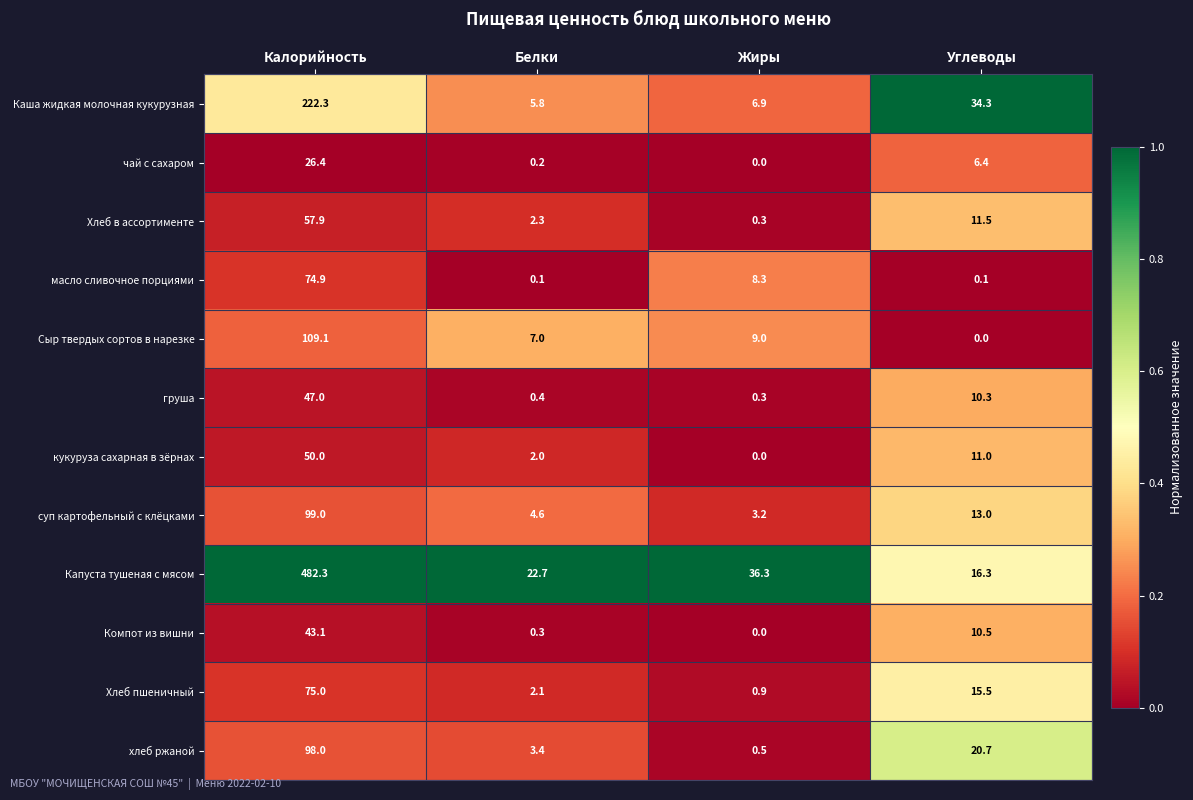

What is the average value of the Компот из вишни series?

13.5